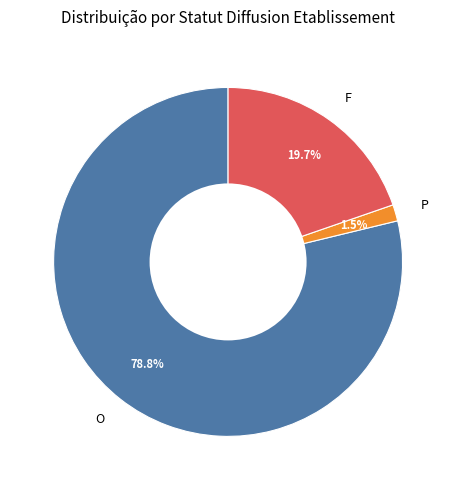

Between F and O, which is larger?

O